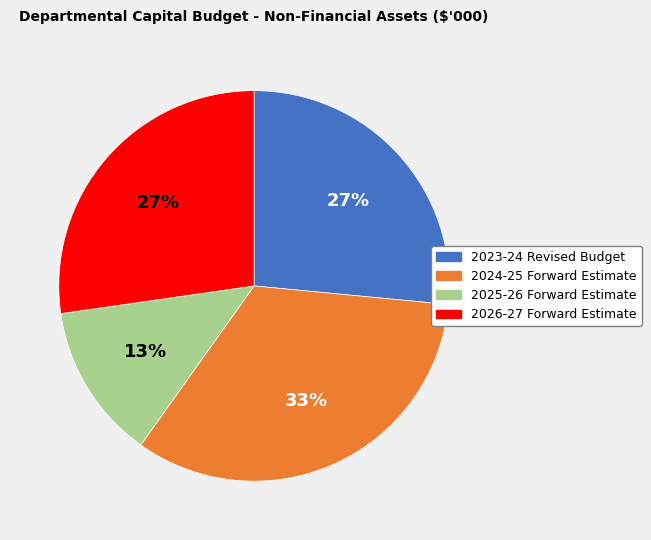

What percentage is the 2025-26 Forward Estimate slice, to the nearest percent?

13%